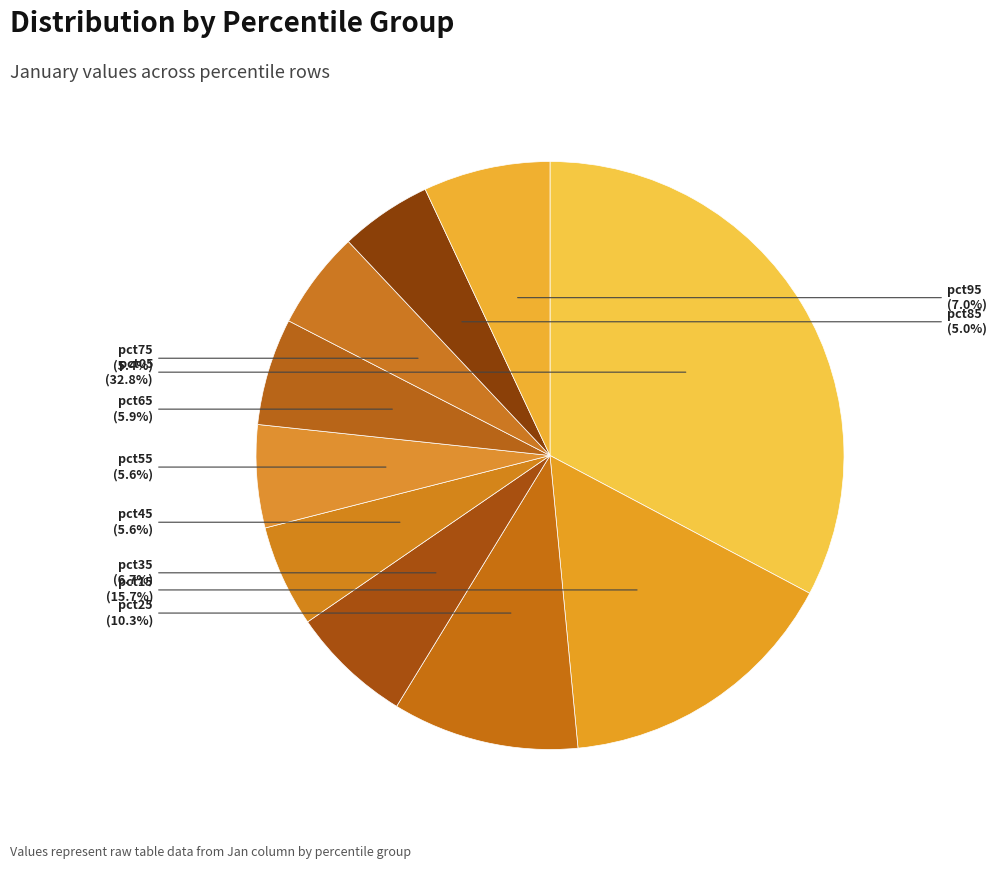

Does pct45 represent more than half of the total?

No